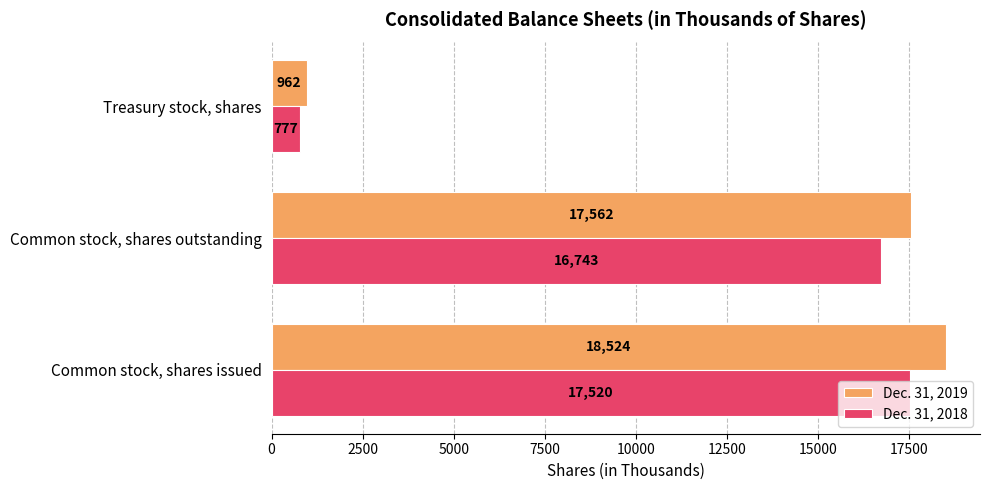

How many distinct data groups are displayed?

2